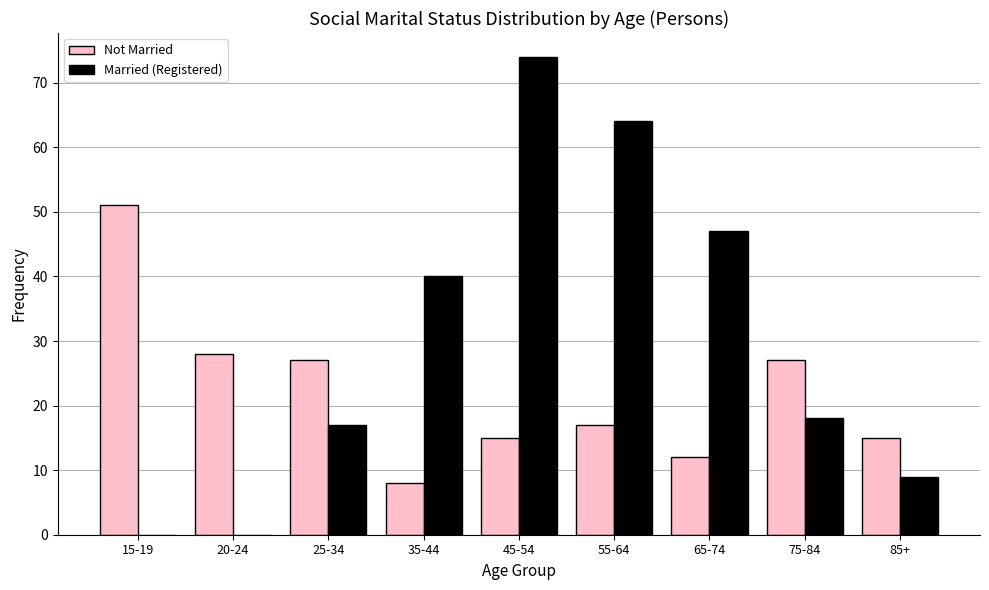

Reading right to left, transcribe all the data shown in this chart.

Not Married: 85+=15	75-84=27	65-74=12	55-64=17	45-54=15	35-44=8	25-34=27	20-24=28	15-19=51
Married (Registered): 85+=9	75-84=18	65-74=47	55-64=64	45-54=74	35-44=40	25-34=17	20-24=0	15-19=0